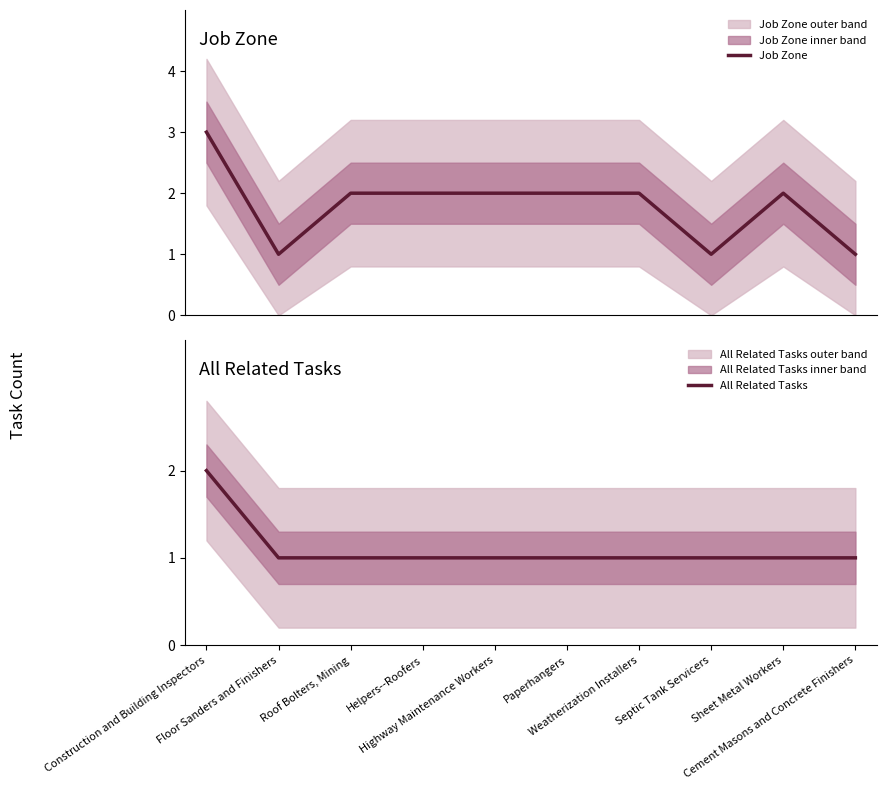

True or false: All Related Tasks and Job Zone cross at least once.

False